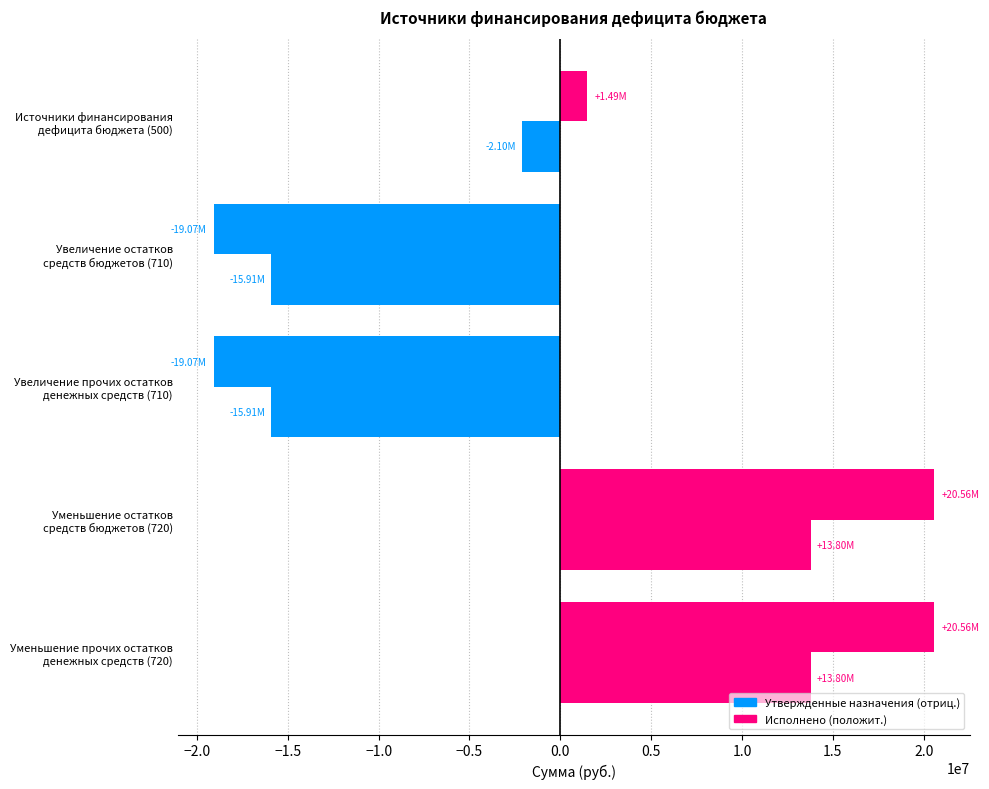

Reading left to right, extract all data points from this chart.

Утвержденные назначения: 1491312.1	-19071100.0	-19071100.0	20562412.1	20562412.1
Исполнено: -2104164.5	-15905191.8	-15905191.8	13801027.2	13801027.2